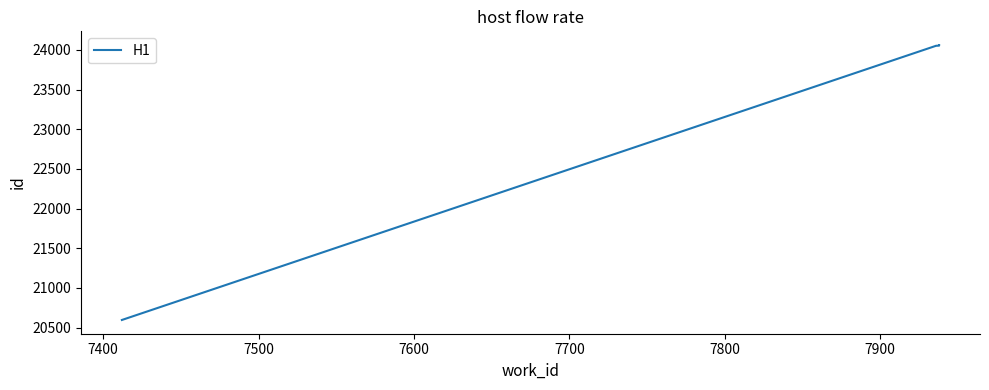

What is the difference between the maximum and minimum values?

3466